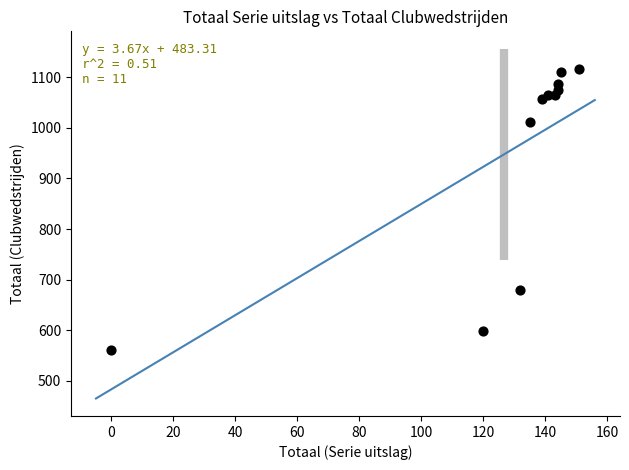

What is the average Y value?

947.8